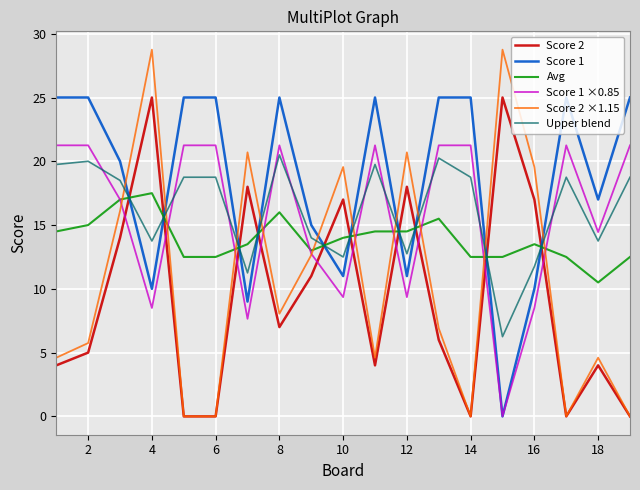

Which series has the largest total across all categories?

Score 1